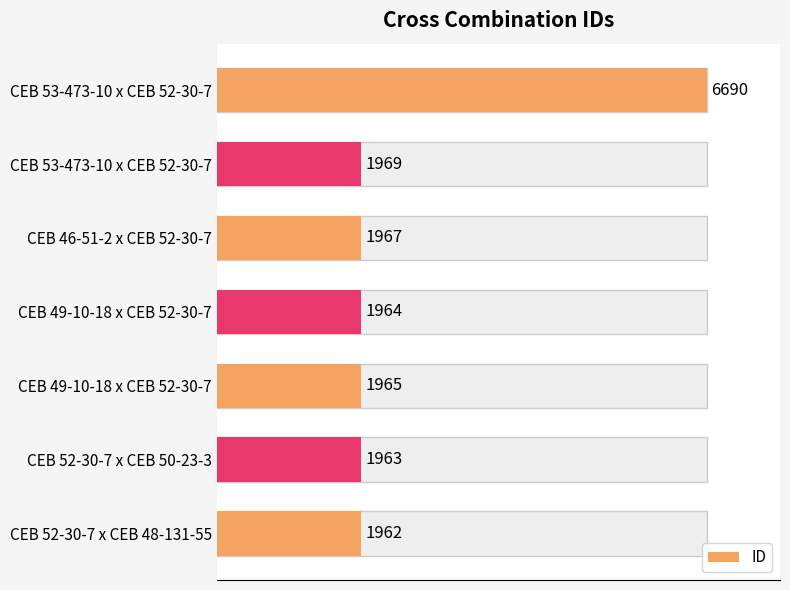

The chart shows a value of 47.9 at 40. True or false?

False